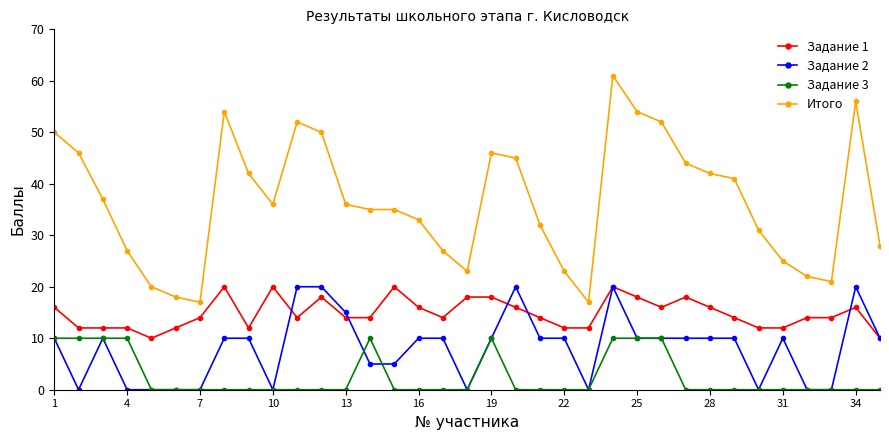

What is the maximum value shown in the chart?

61